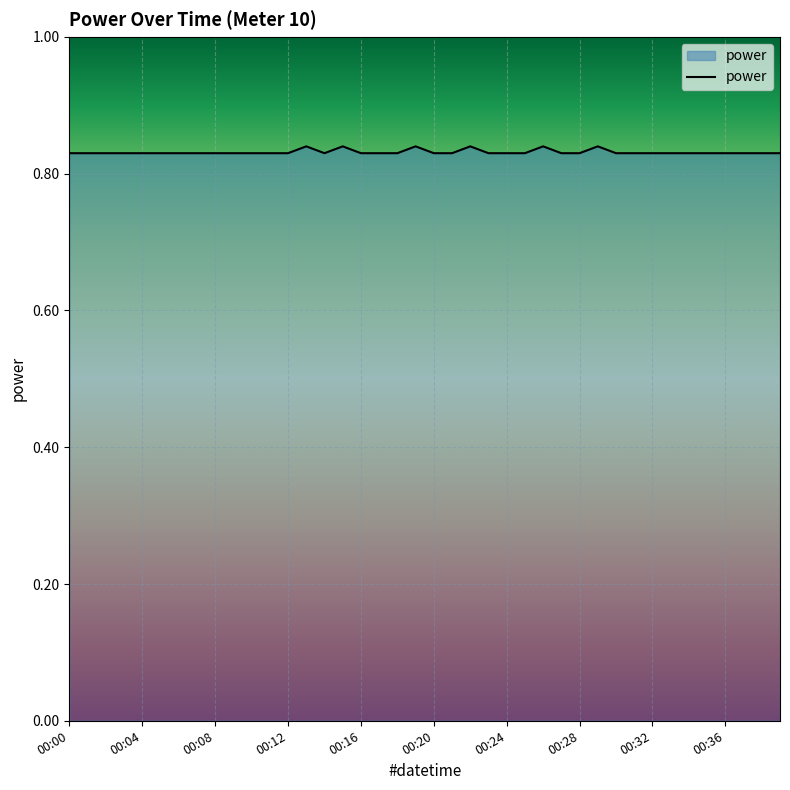

Where is the first local maximum?

13